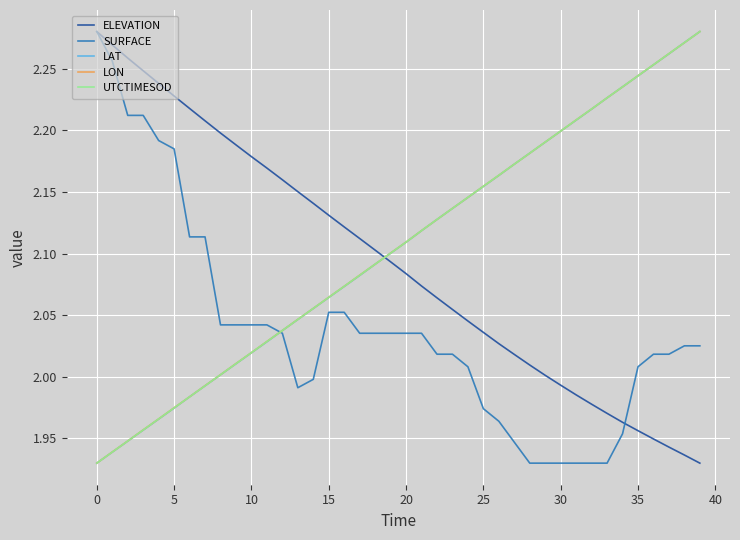

How many intersections are there between ELEVATION and LON?

1